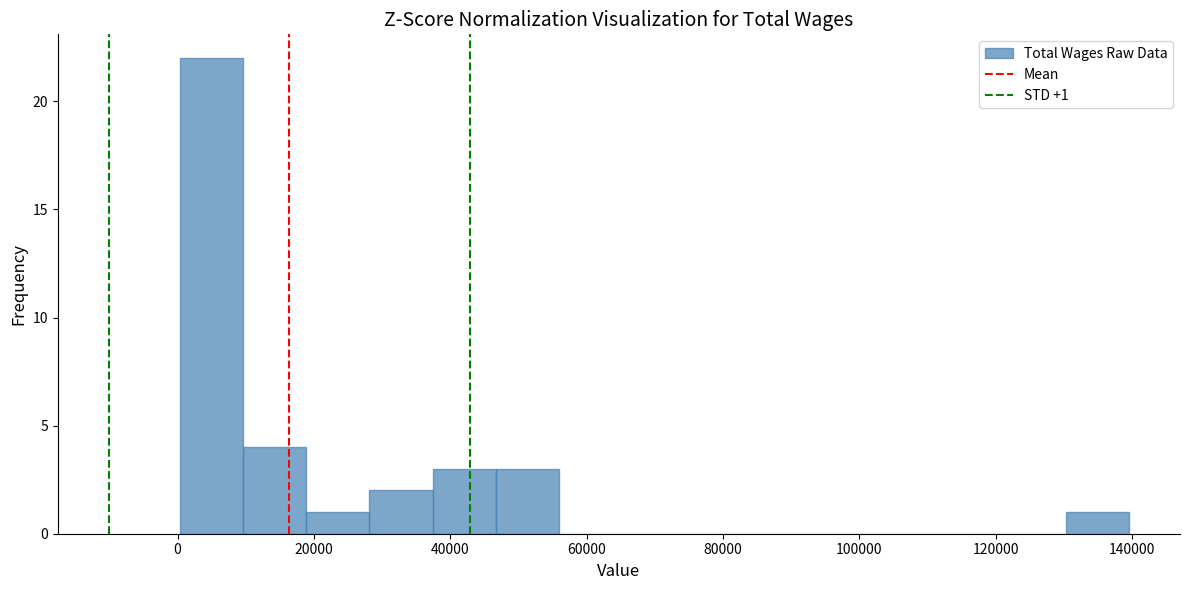

Which range on the x-axis has the tallest bar?

0 to 10000